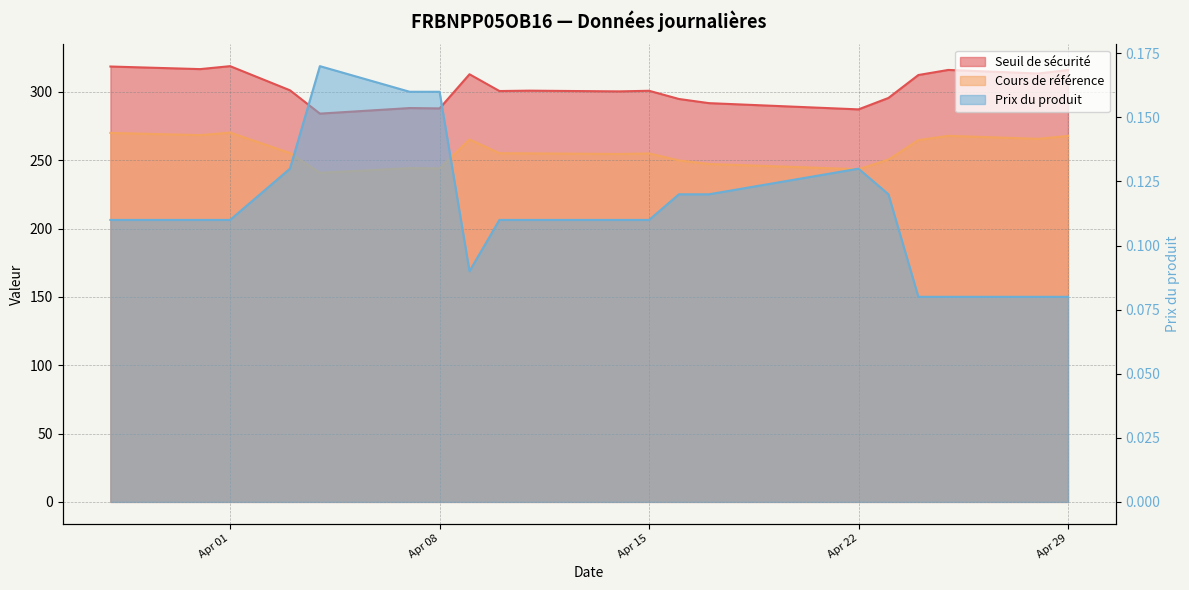

What is the total value across all series at 2025-04-09?

578.2